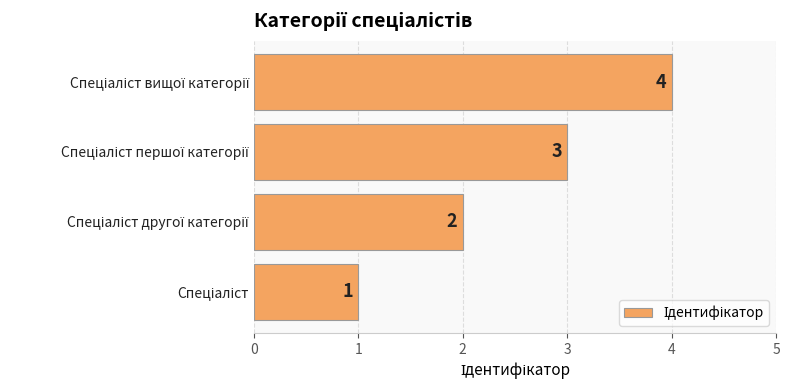

What is the difference between the maximum and minimum values?

3